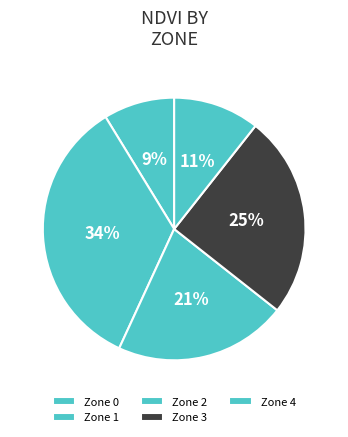

True or false: Zone 1 accounts for 24% of the total.

False